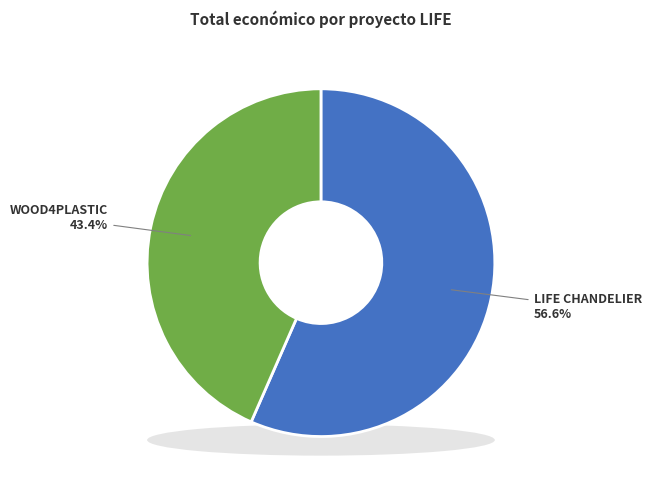

Rank the categories by value from lowest to highest.

WOOD4PLASTIC, LIFE CHANDELIER